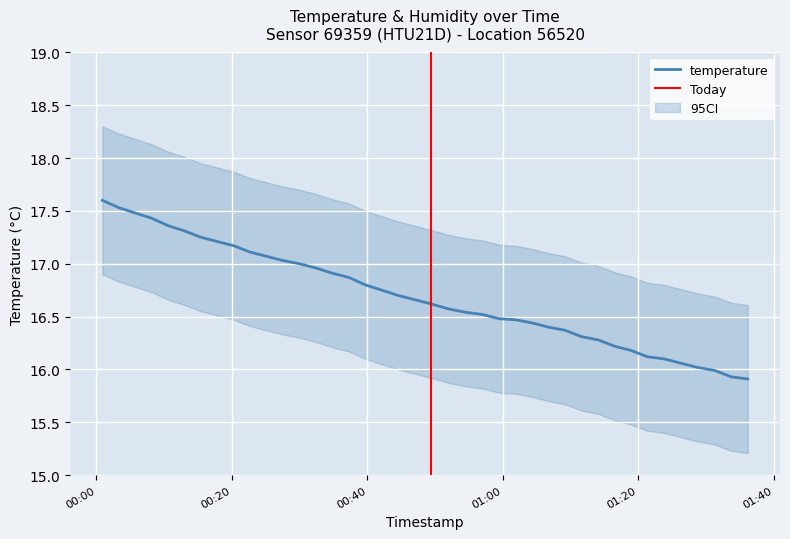

The value of temperature at 2022-07-06T01:09:13 is 16.4. True or false?

True